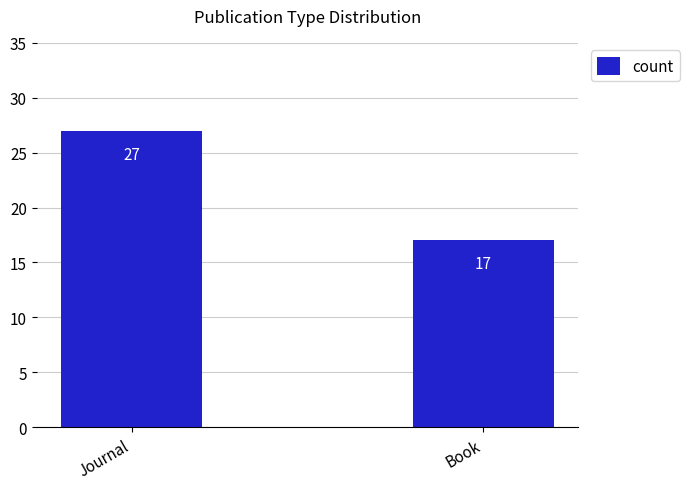

What is the sum of all values?

44